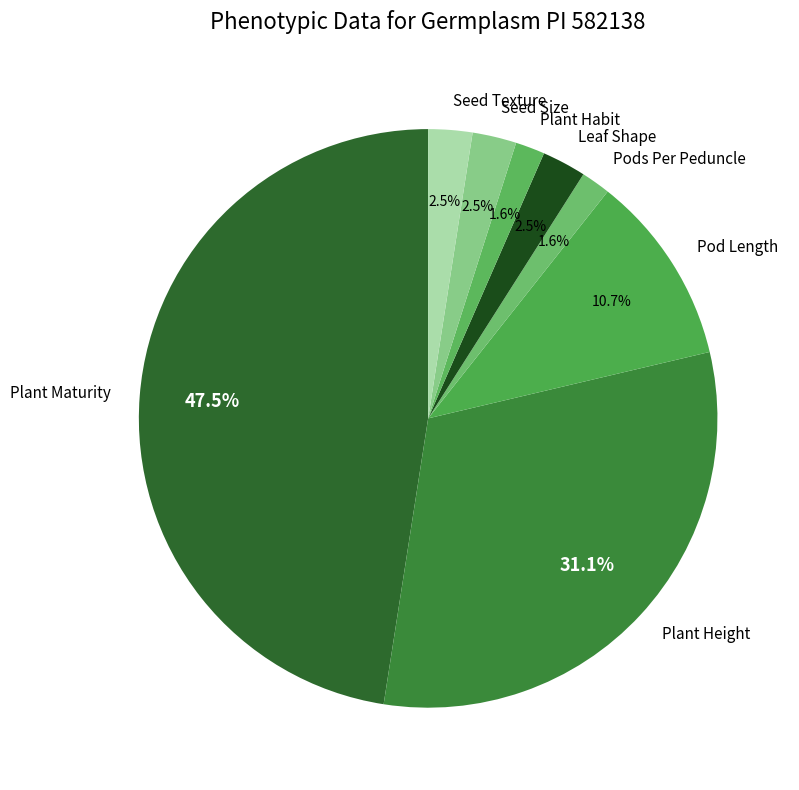

Which slice is the largest?

Plant Maturity